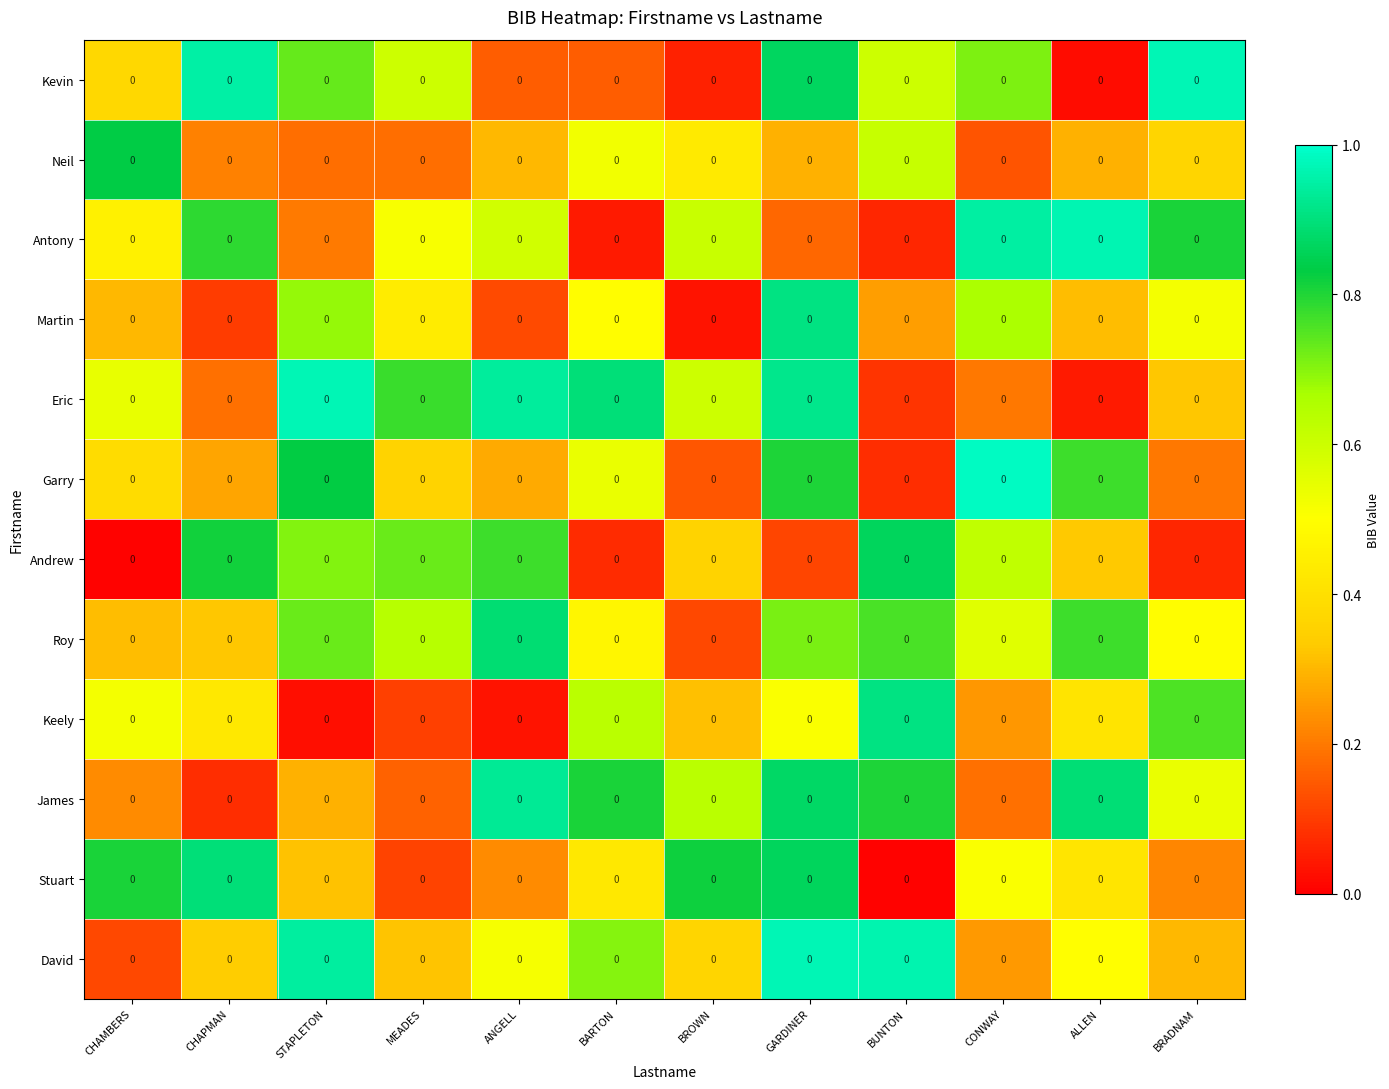

At how many categories does at least one series exceed 0?

12